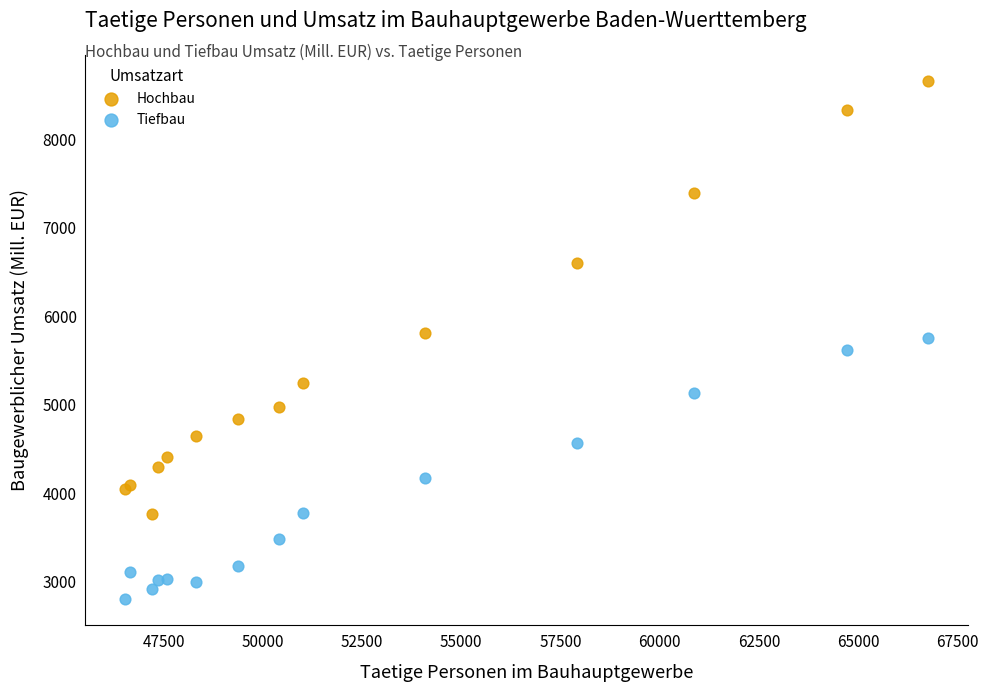

Which series contains the highest Y value?

Hochbau